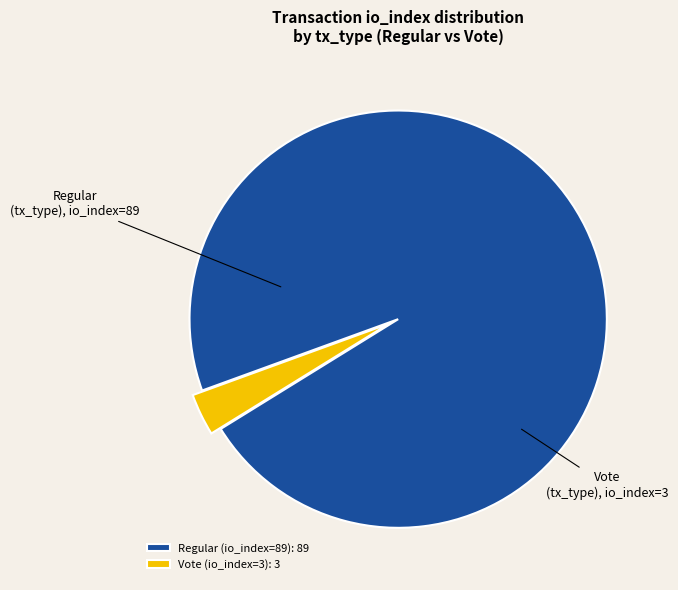

Does Vote (io_index=3) represent more than half of the total?

No